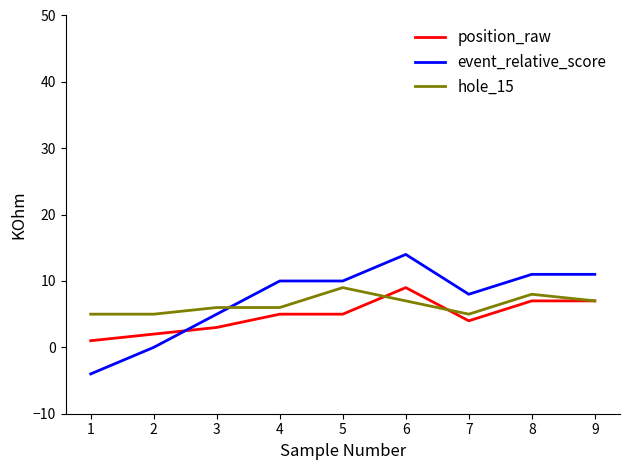

At which category does the chart reach its peak across all series?

6